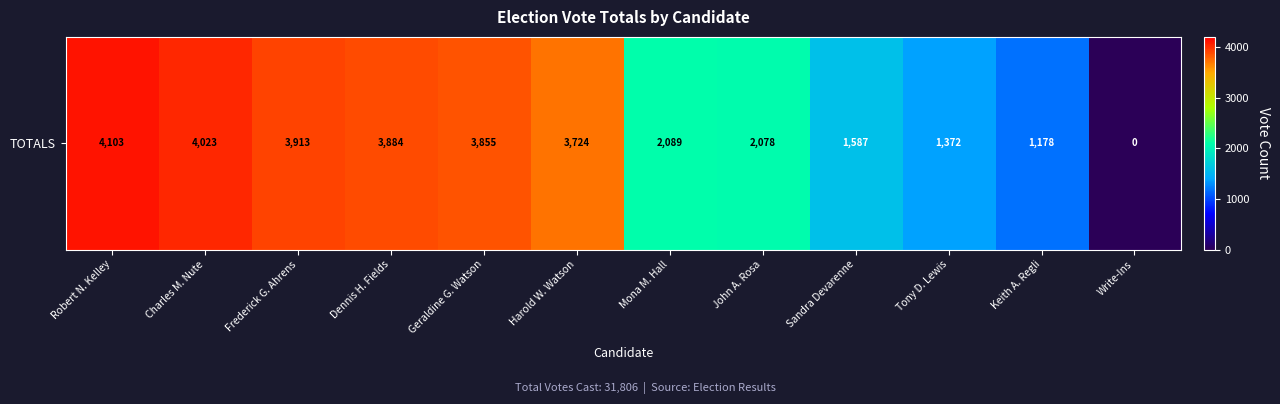

Reading left to right, what are all the values shown in this chart?

4103	4023	3913	3884	3855	3724	2089	2078	1587	1372	1178	0